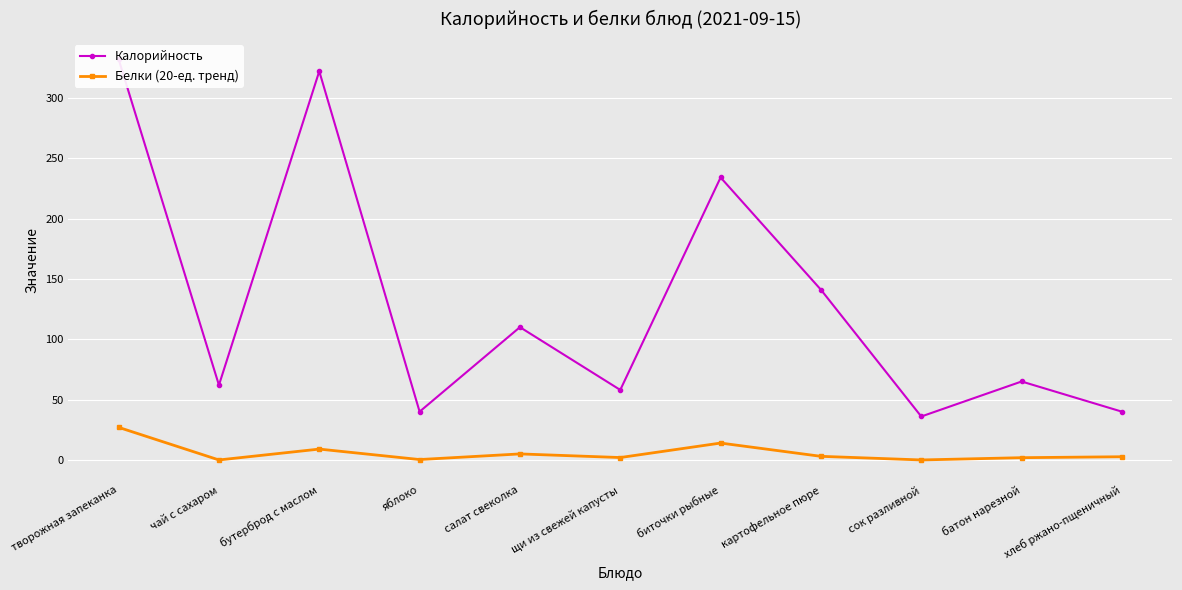

Reading left to right, what are all the values shown in this chart?

Калорийность: 332.0	62.0	322.0	40.0	110.0	58.0	234.0	141.0	36.0	65.0	40.0
Белки (20-ед. тренд): 27.0	0.0	9.0	0.3	5.0	2.0	14.0	3.0	0.0	1.9	2.7